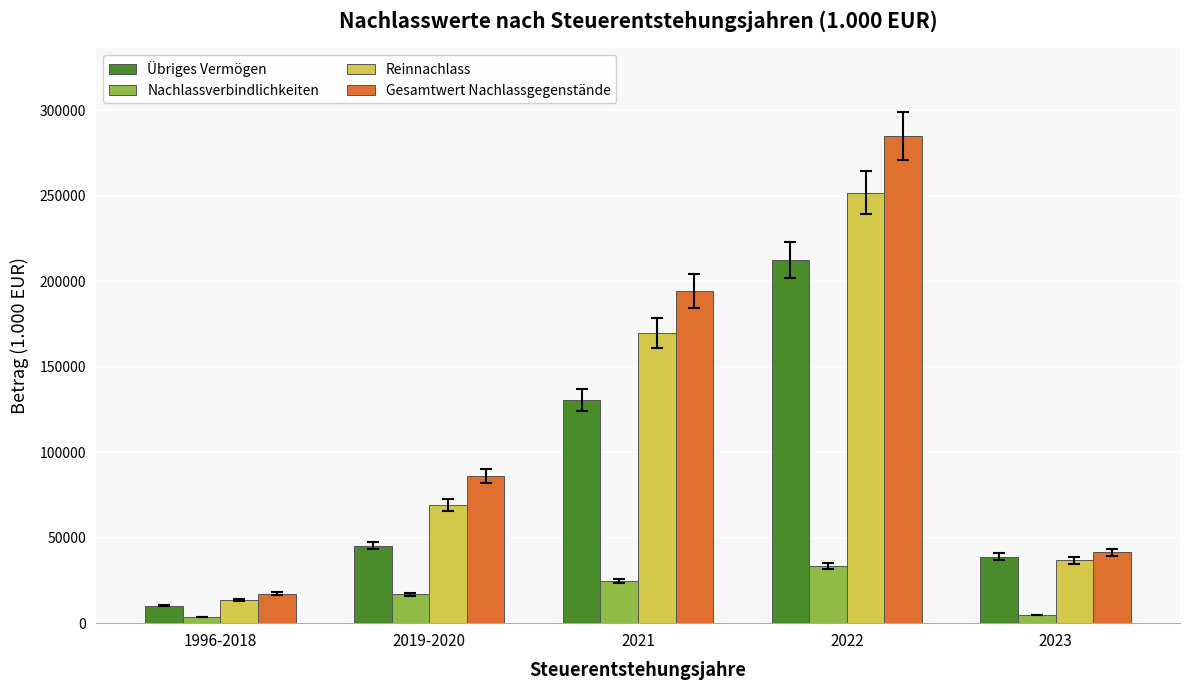

True or false: Nachlassverbindlichkeiten has a value of 47468 at 2022.

False